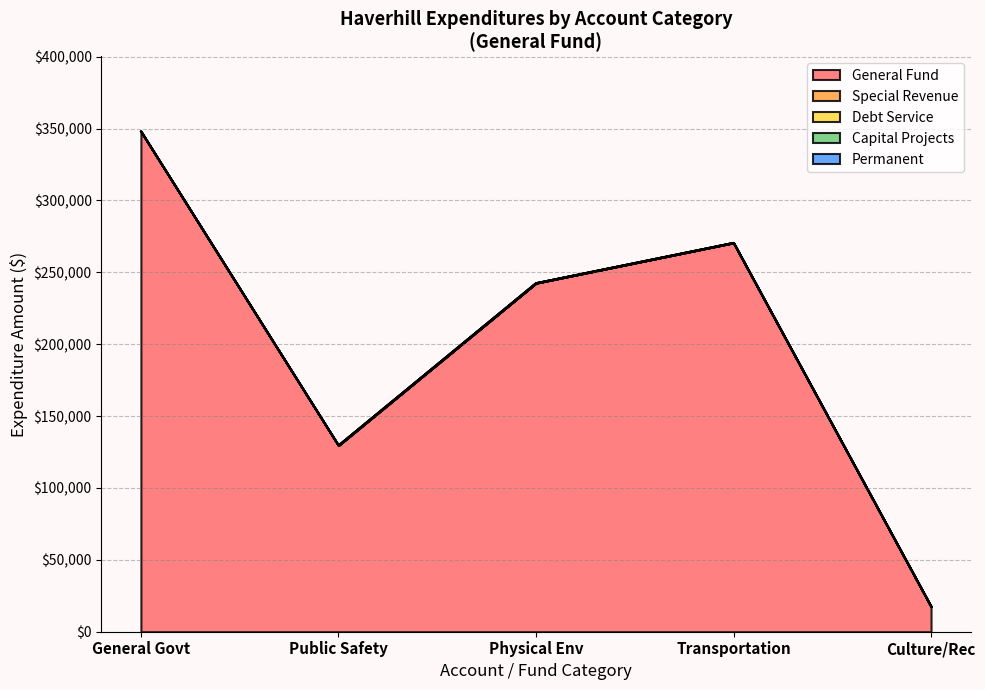

Count the number of data series in this chart.

5